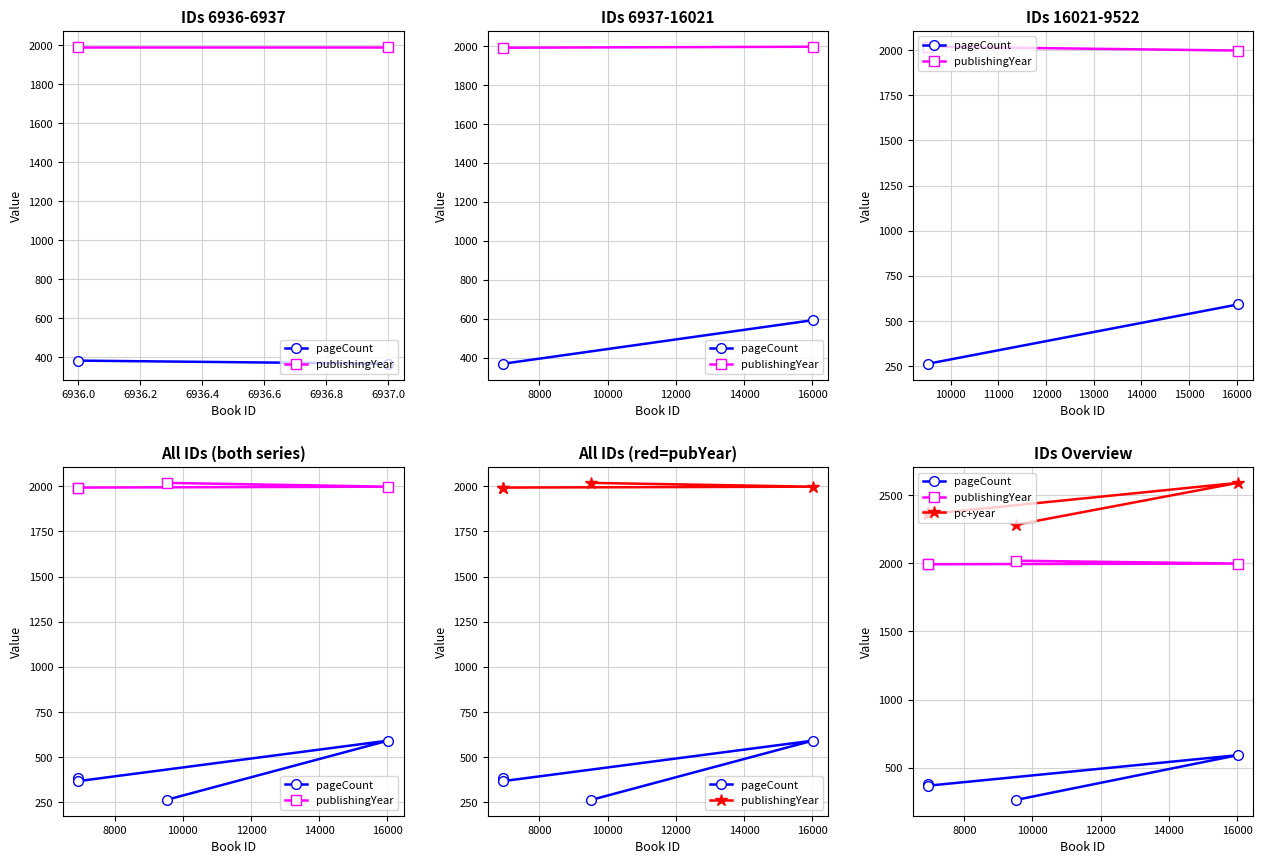

What is the difference between the maximum and minimum values in the pageCount series?

328